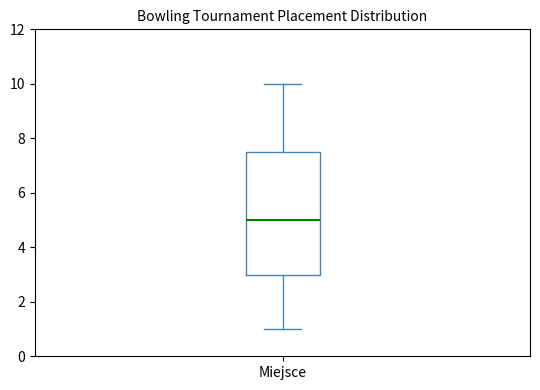

Read this box plot against the y-axis: the position of the median line, the range covered by the box, and the ends of both whiskers. The values are not printed on the chart, so give them approximately, as read against the axis.

median 5.0, box 3.0 to 7.6, whiskers 1.0 to 10.0